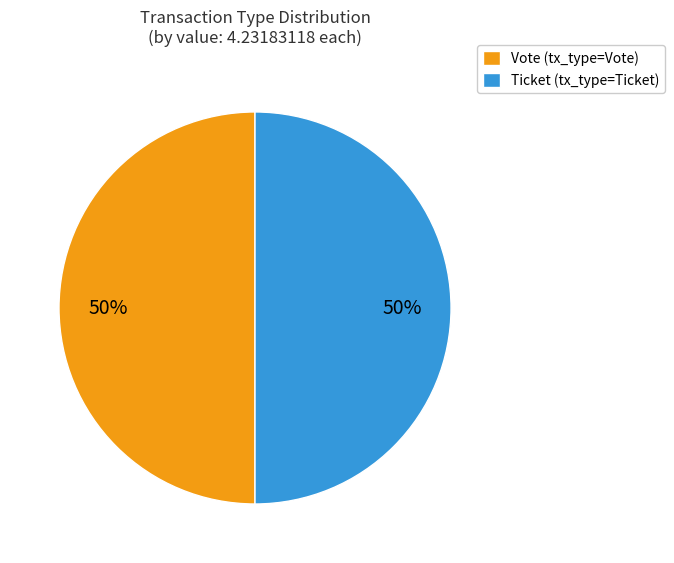

Do Ticket (tx_type=Ticket) and Vote (tx_type=Vote) together represent more than half of the pie?

Yes